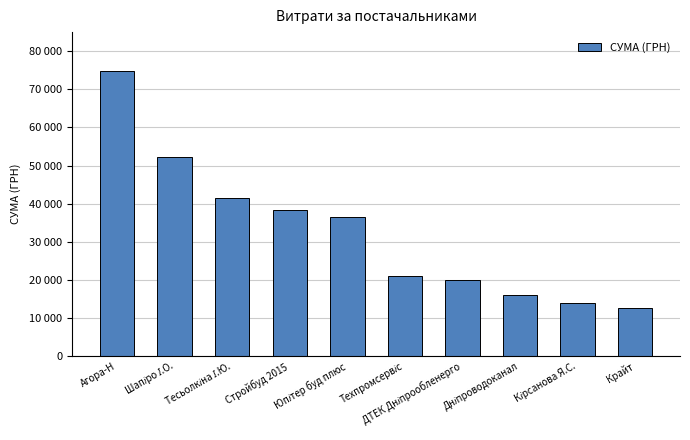

What is the difference between the values at Стройбуд 2015 and Агора-Н?

36490.0